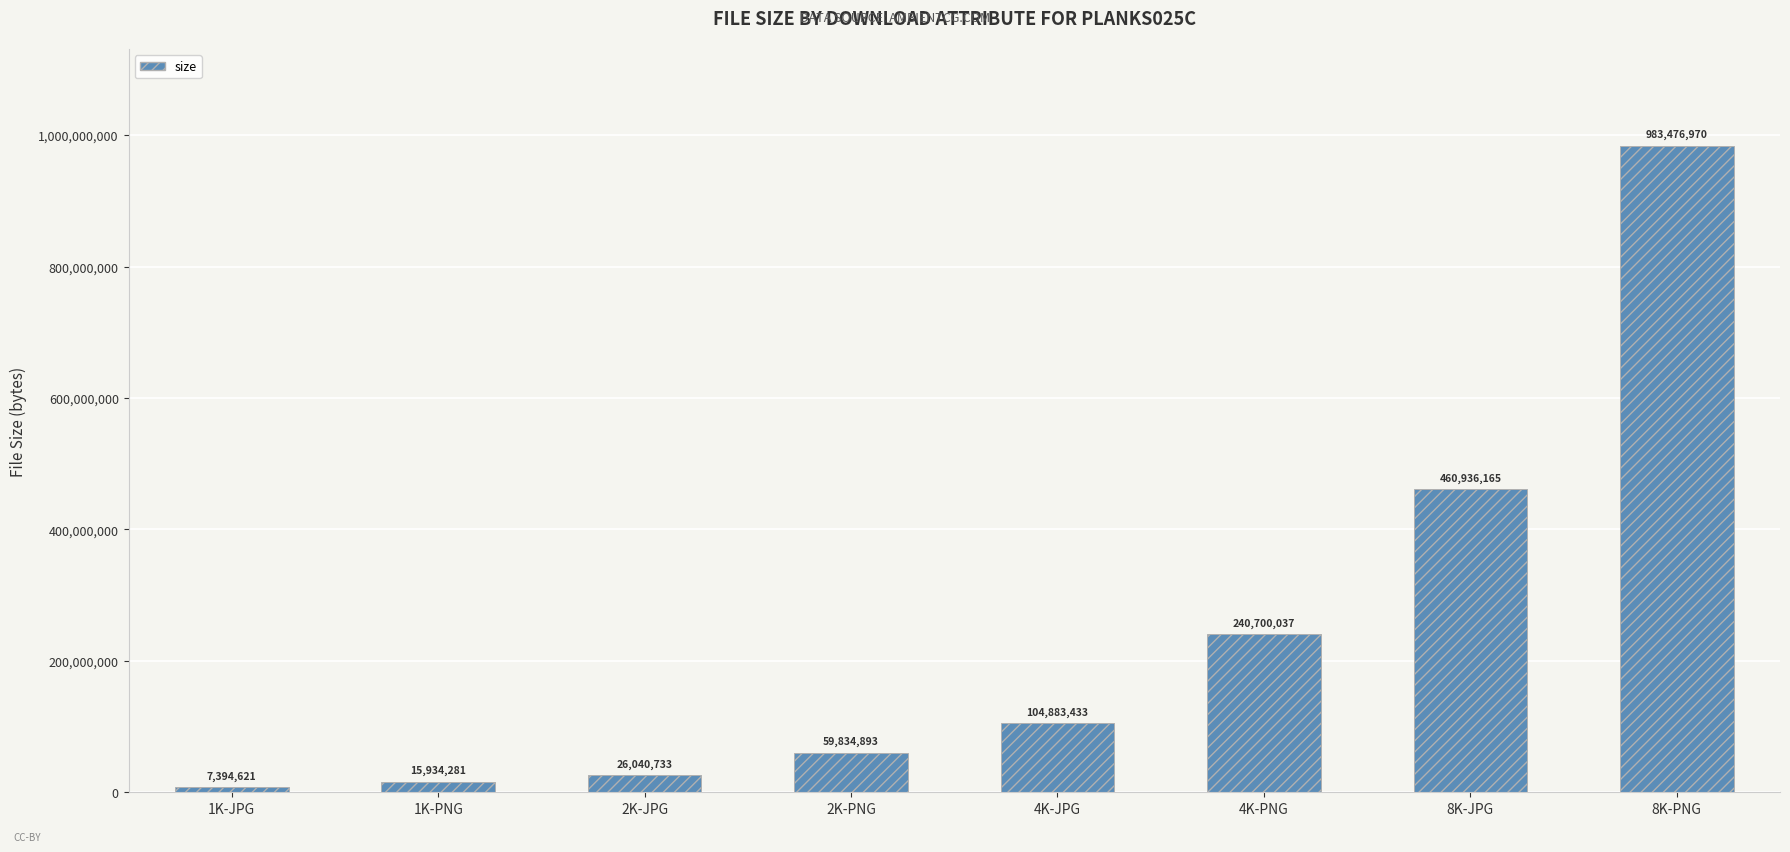

List the labels in order of value, largest first.

8K-PNG, 8K-JPG, 4K-PNG, 4K-JPG, 2K-PNG, 2K-JPG, 1K-PNG, 1K-JPG